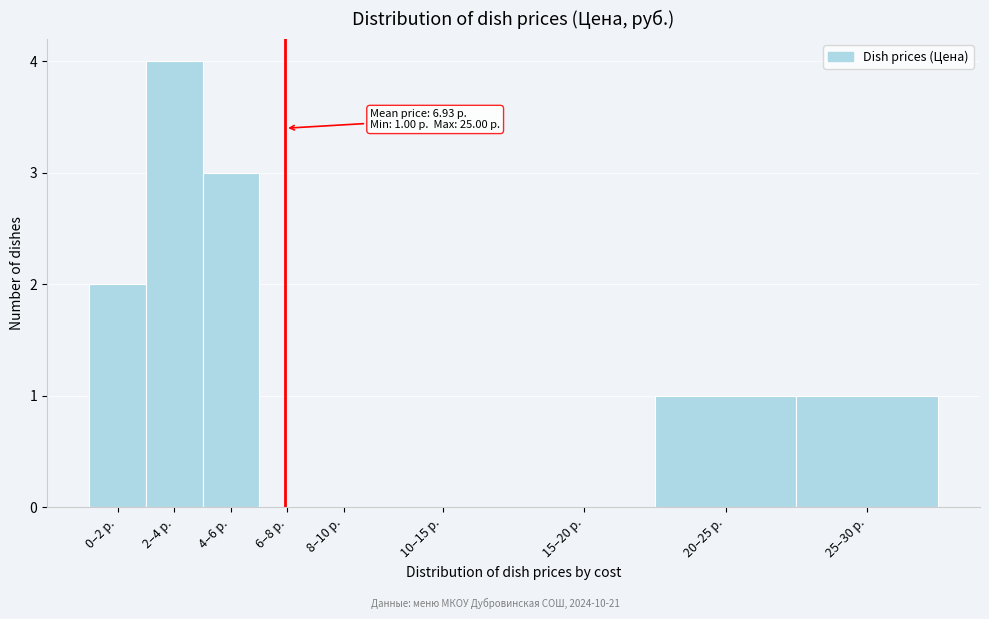

Reading right to left, list all the values displayed in this chart.

25–30 р.=1	20–25 р.=1	15–20 р.=0	10–15 р.=0	8–10 р.=0	6–8 р.=0	4–6 р.=3	2–4 р.=4	0–2 р.=2